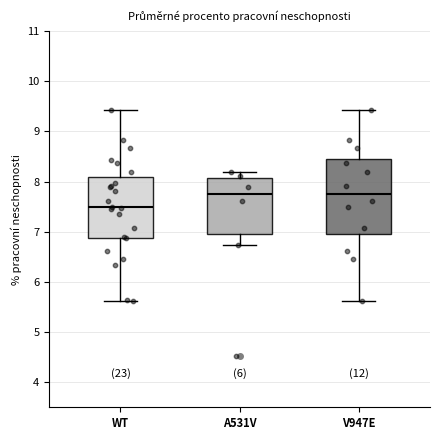

Reading left to right, transcribe this box plot: for each box, give where its median line is, the range the box spans, and where its two whiskers end, as read against the y-axis. The values are not printed on the chart, so give them approximately, as read against the axis.

WT: median 7.5, box 6.9 to 8.1, whiskers 5.6 to 9.4
A531V: median 7.8, box 6.9 to 8.1, whiskers 6.7 to 8.2
V947E: median 7.8, box 7.0 to 8.4, whiskers 5.6 to 9.4